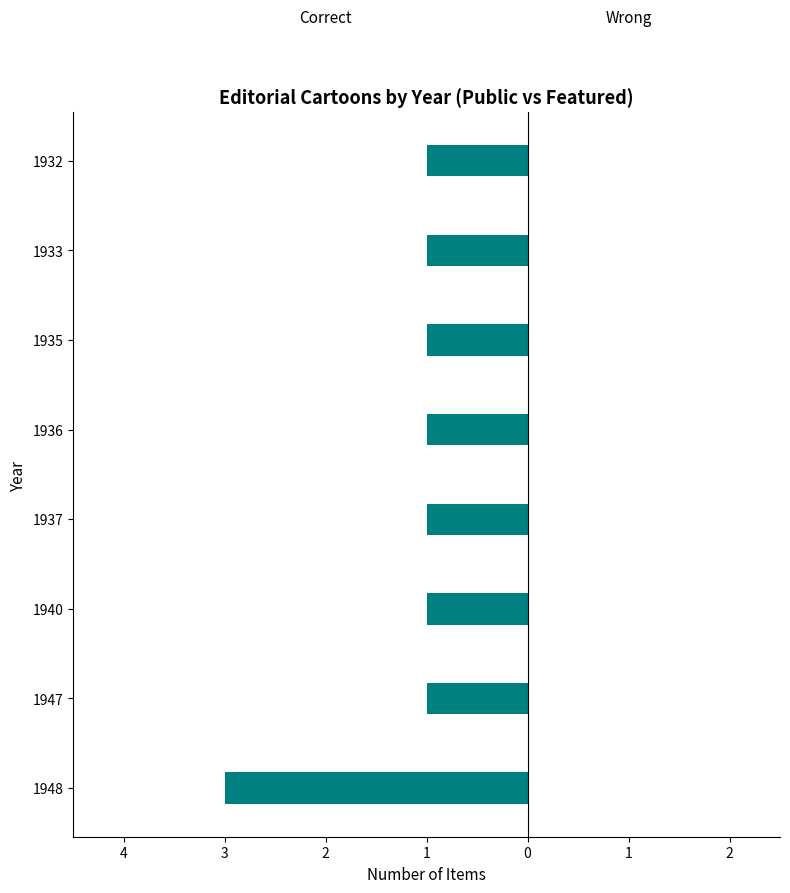

Does the chart contain any negative values?

Yes